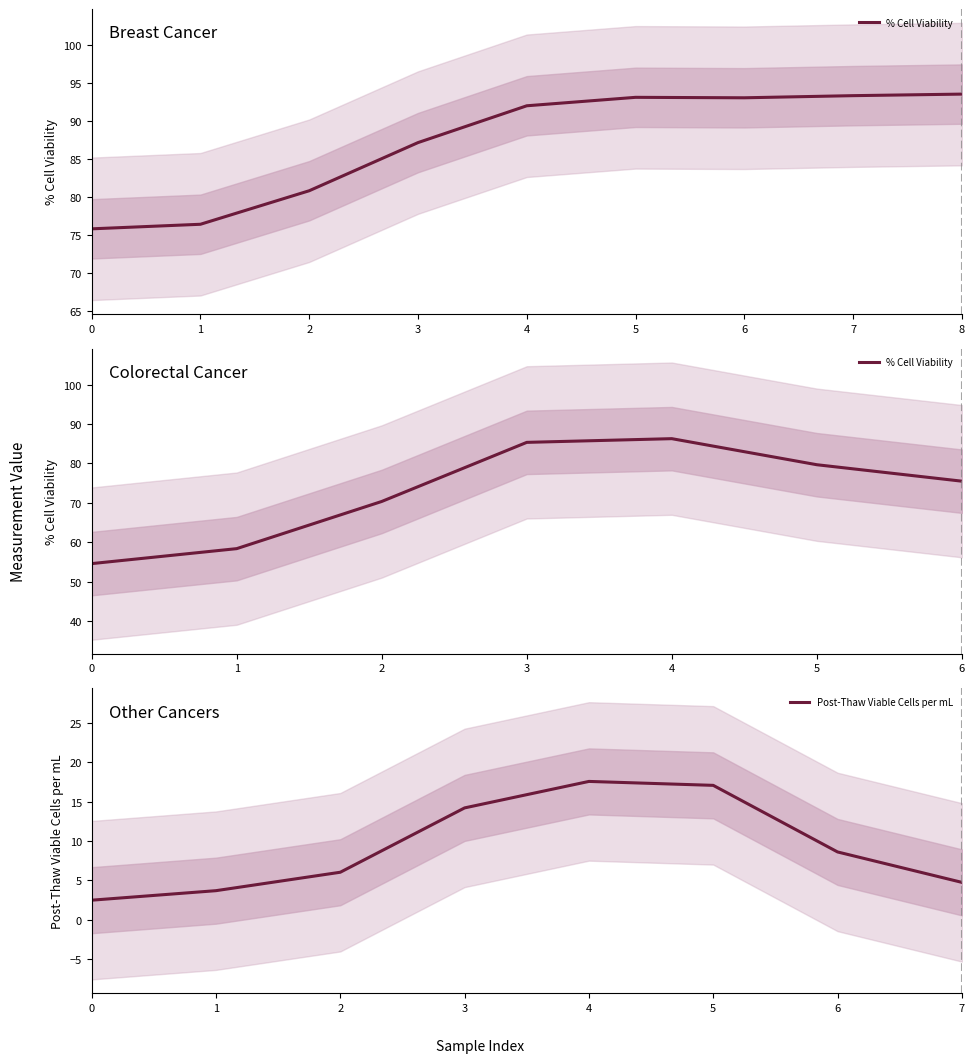

True or false: Post-Thaw Viable Cells per mL and % Cell Viability intersect in this chart.

False